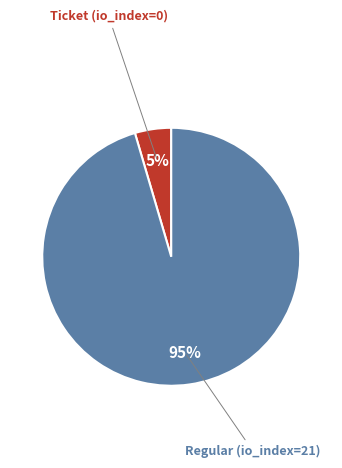

Does any single category account for the majority?

Yes